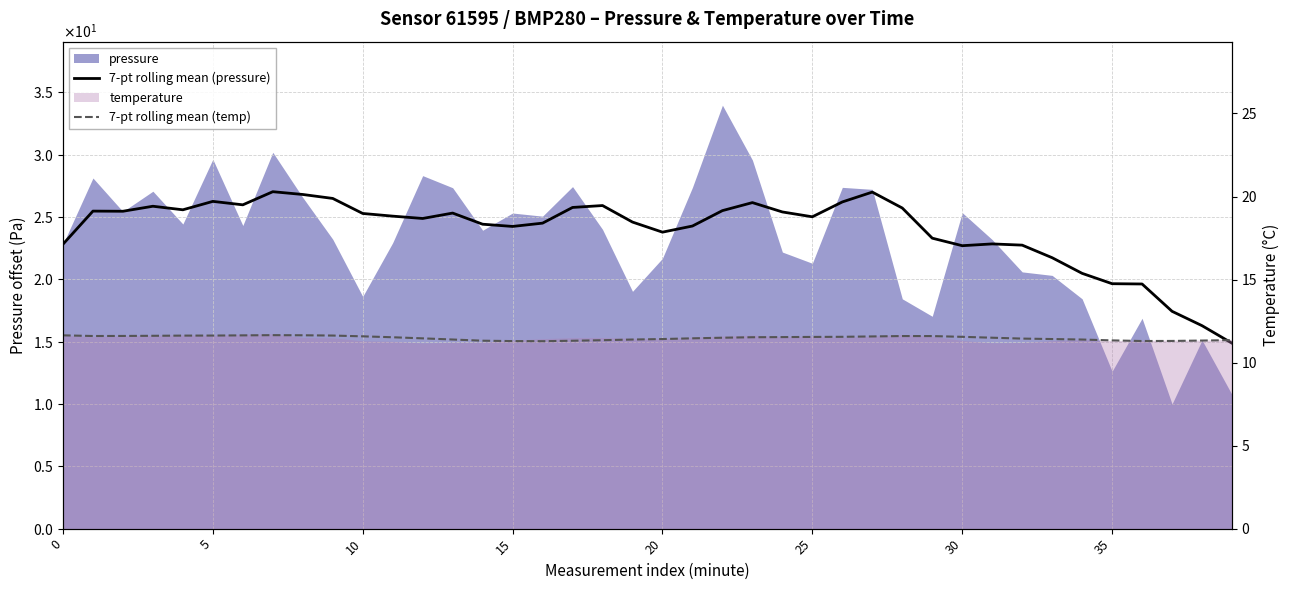

True or false: 7-pt rolling mean (pressure) and 7-pt rolling mean (temp) intersect in this chart.

False